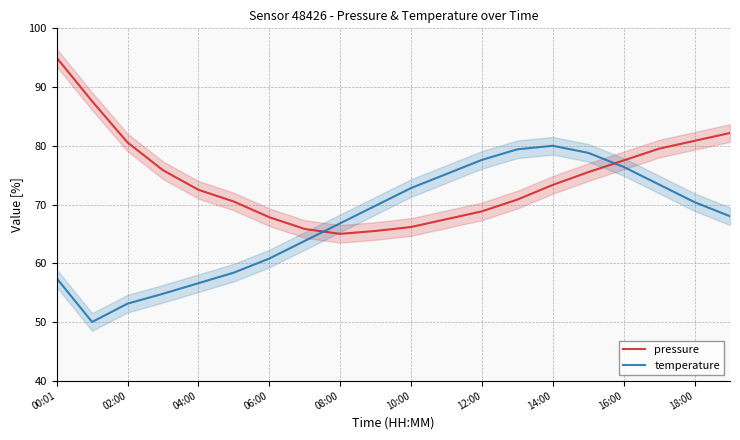

Which label corresponds to the largest value in the chart?

00:01